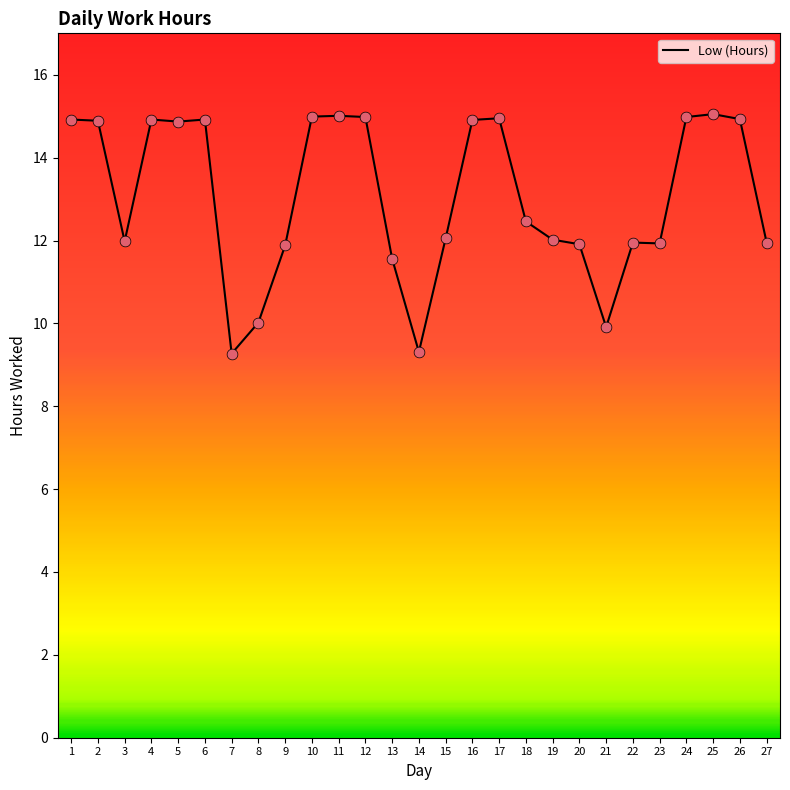

Approximately how many times larger is the value at 25 compared to 18?

1.2